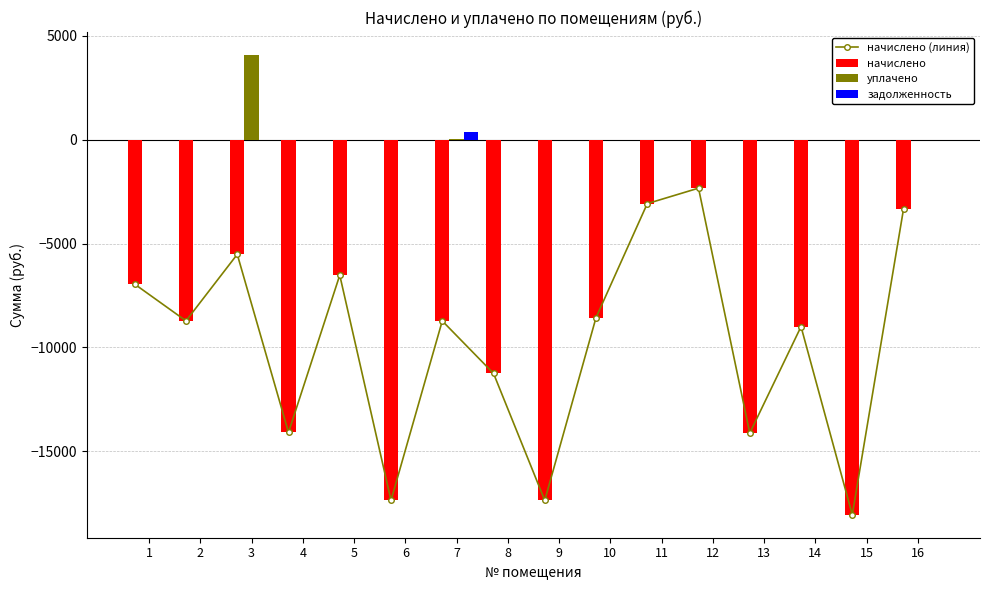

Between 6 and 7, which series saw the biggest shift?

начислено (линия)